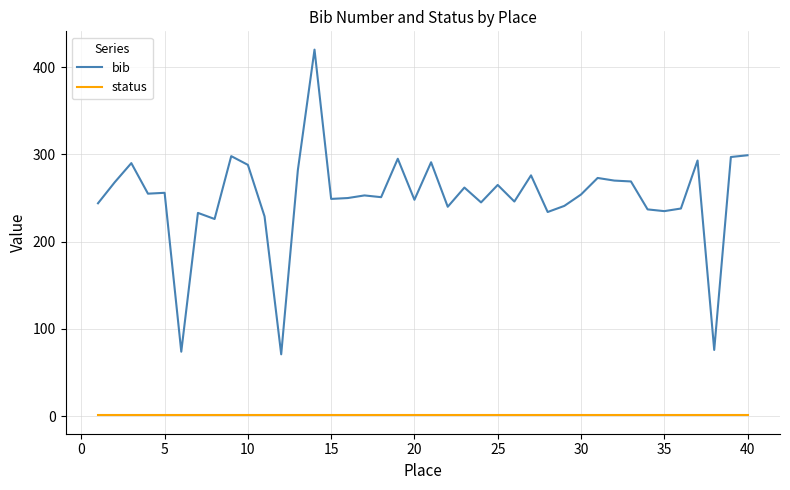

What is the difference between the maximum and minimum values in the bib series?

349